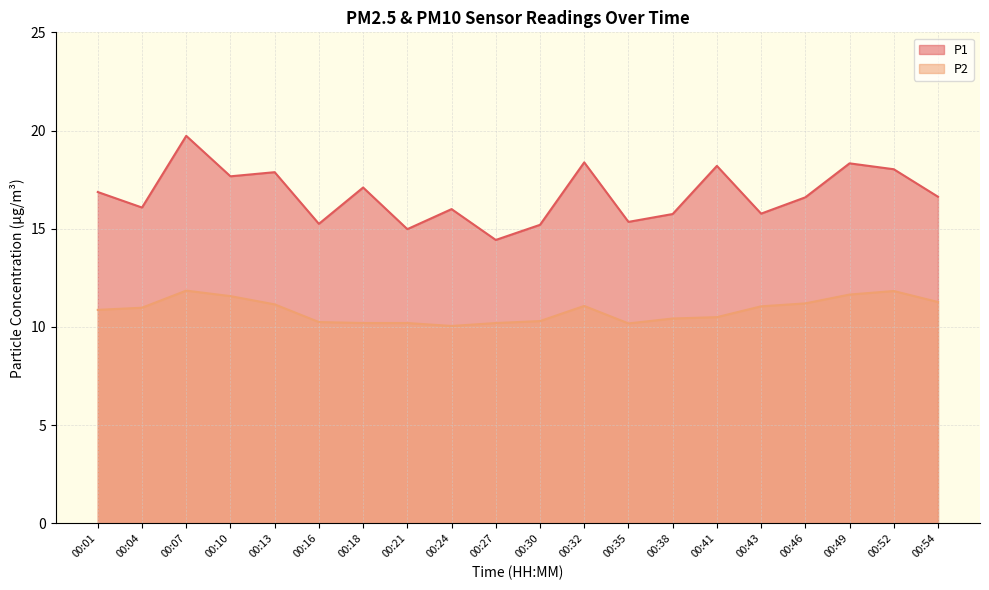

Where is the first local maximum for P2?

00:07